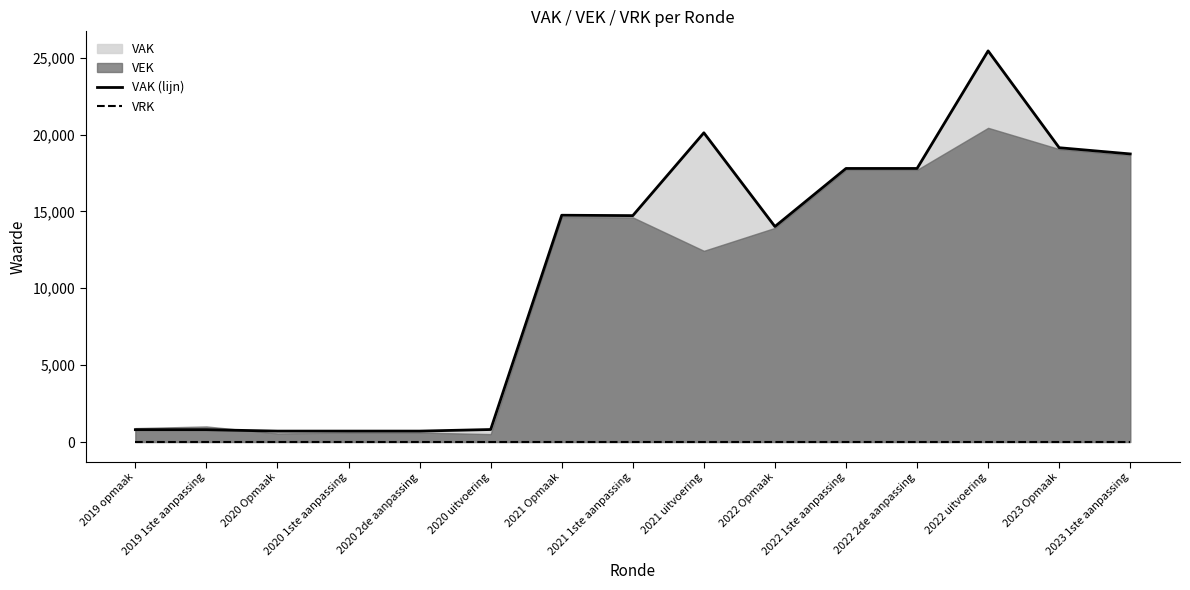

True or false: VRK and VAK (lijn) cross at least once.

False